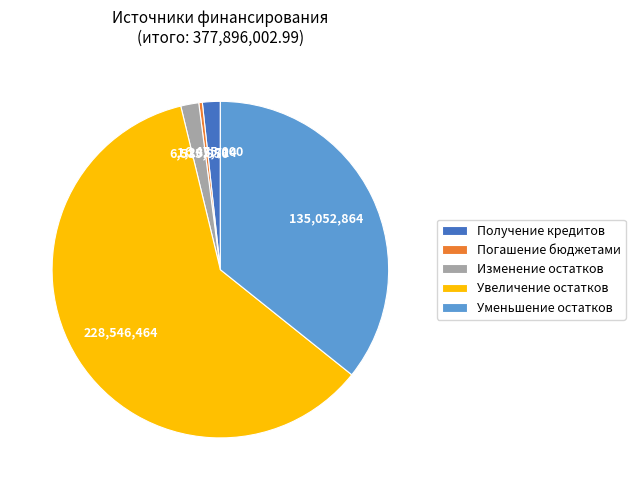

Is the sum of Изменение остатков and Погашение бюджетами greater than half?

No